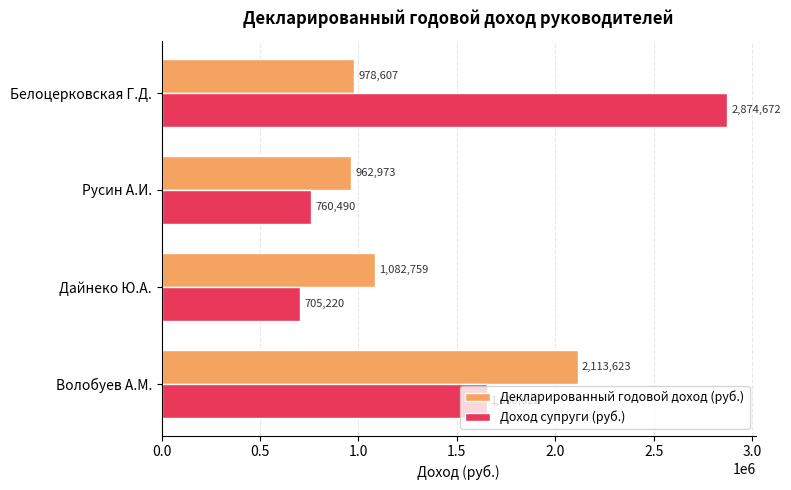

Which category has the lowest value in the Декларированный годовой доход (руб.) series?

Русин А.И.